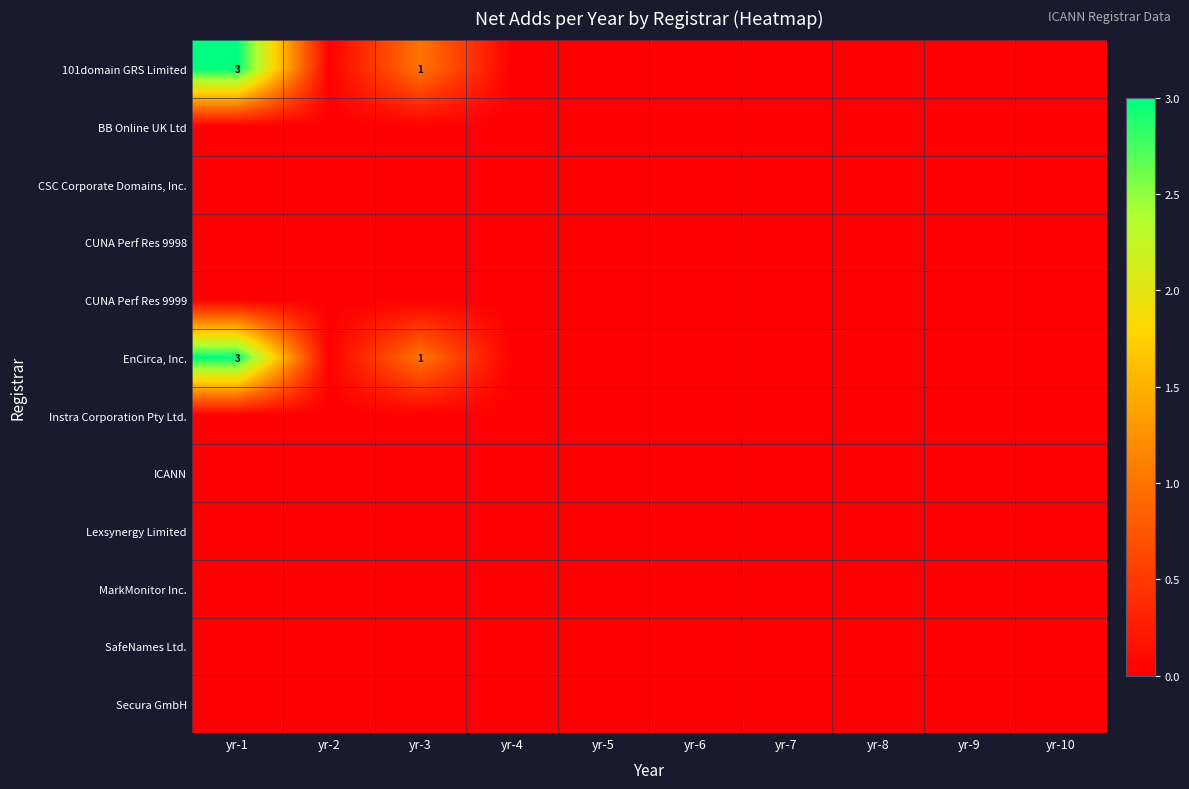

Which series has the largest total across all categories?

101domain GRS Limited